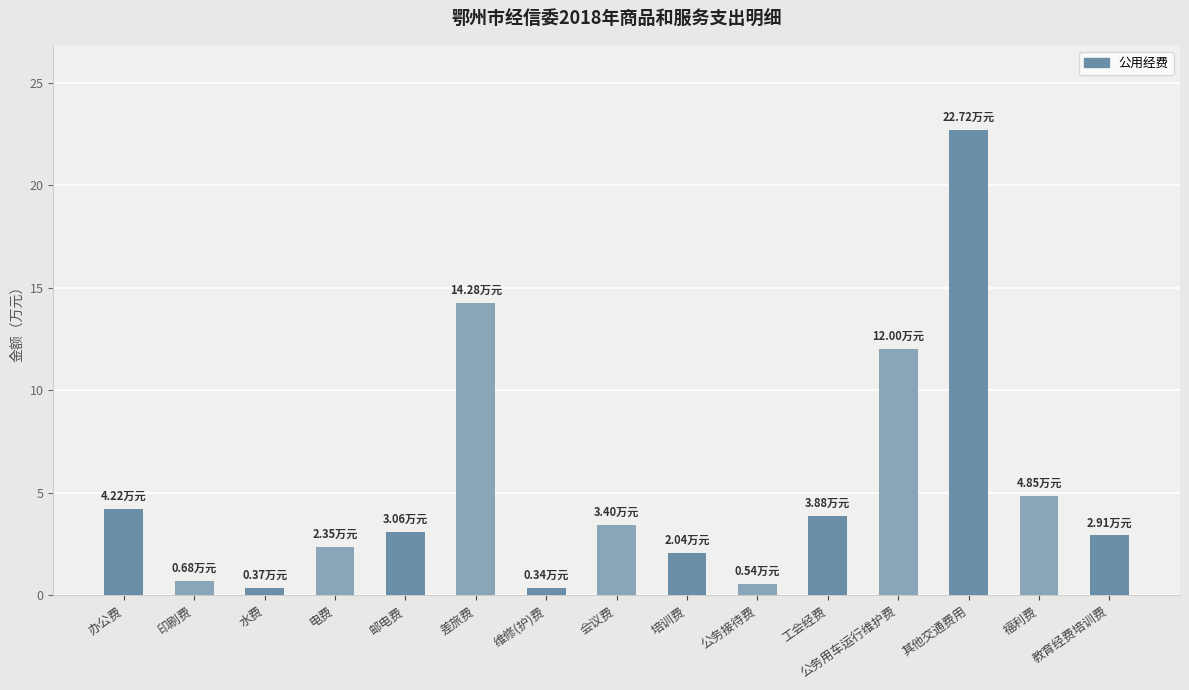

What is the sum of all values?

77.6